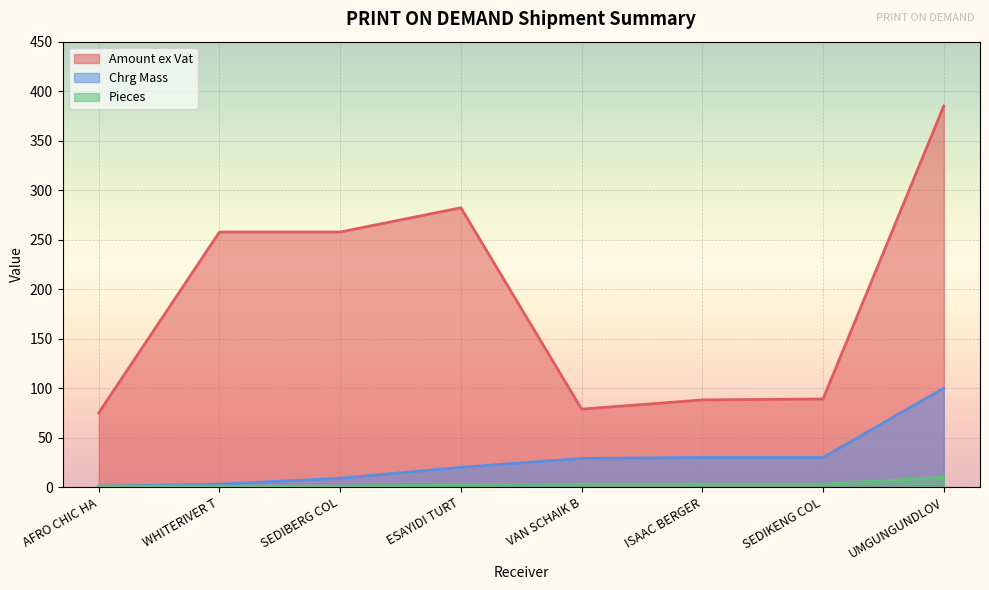

How many values in the Chrg Mass series exceed 29?

3